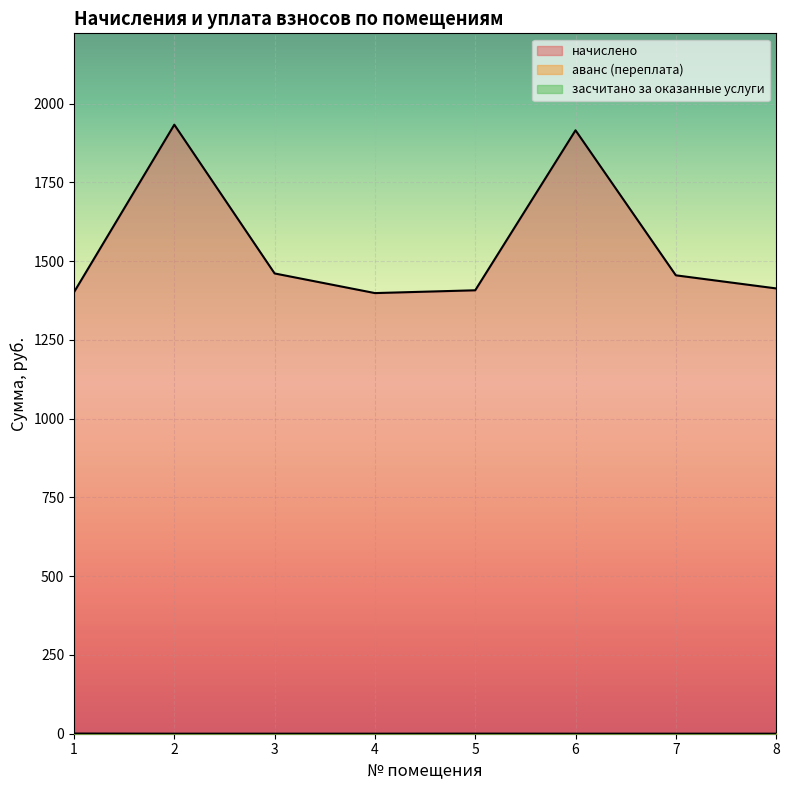

What is the value of the начислено point at the 7th from the left?

1455.3